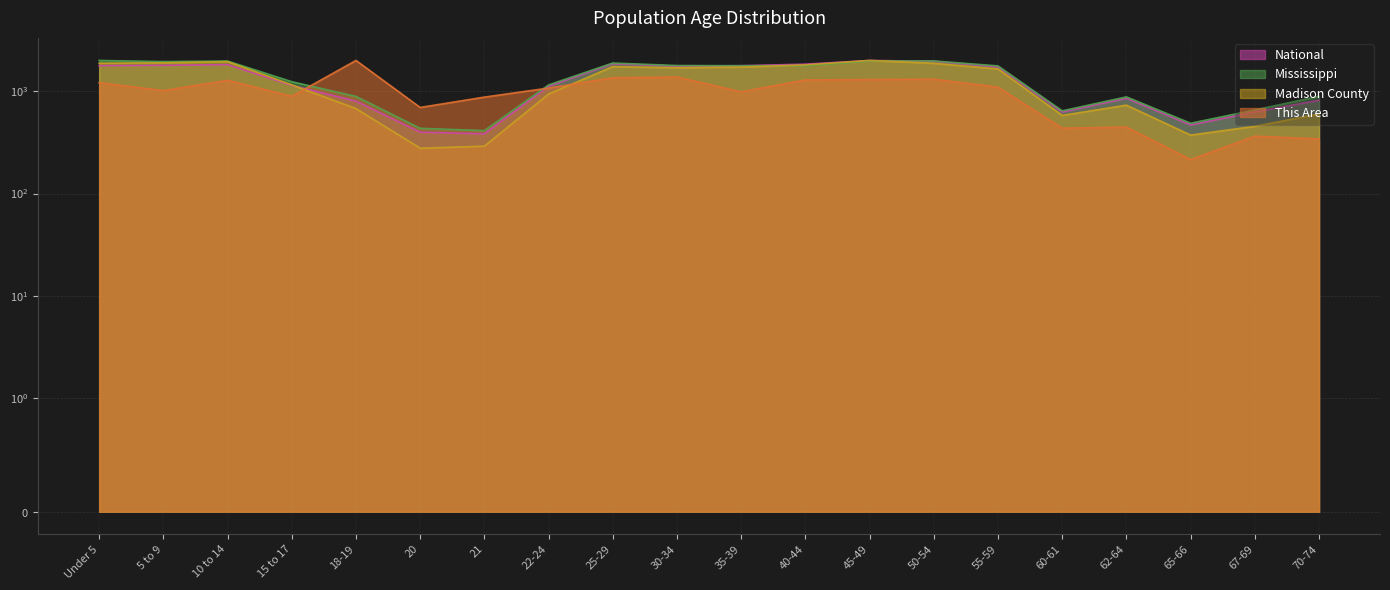

What is the label of the 8th point from the left?

22-24